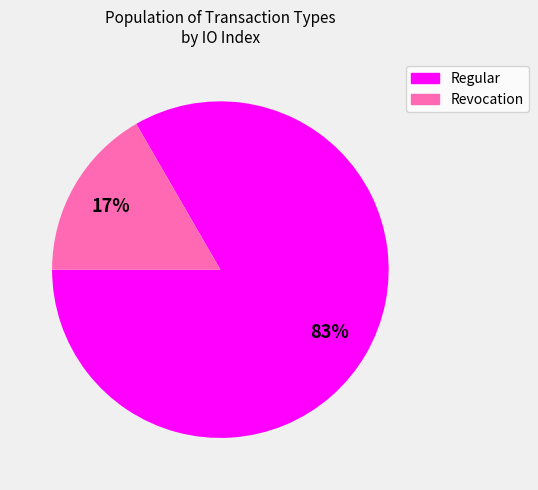

To the nearest percent, what is the average slice percentage?

50%